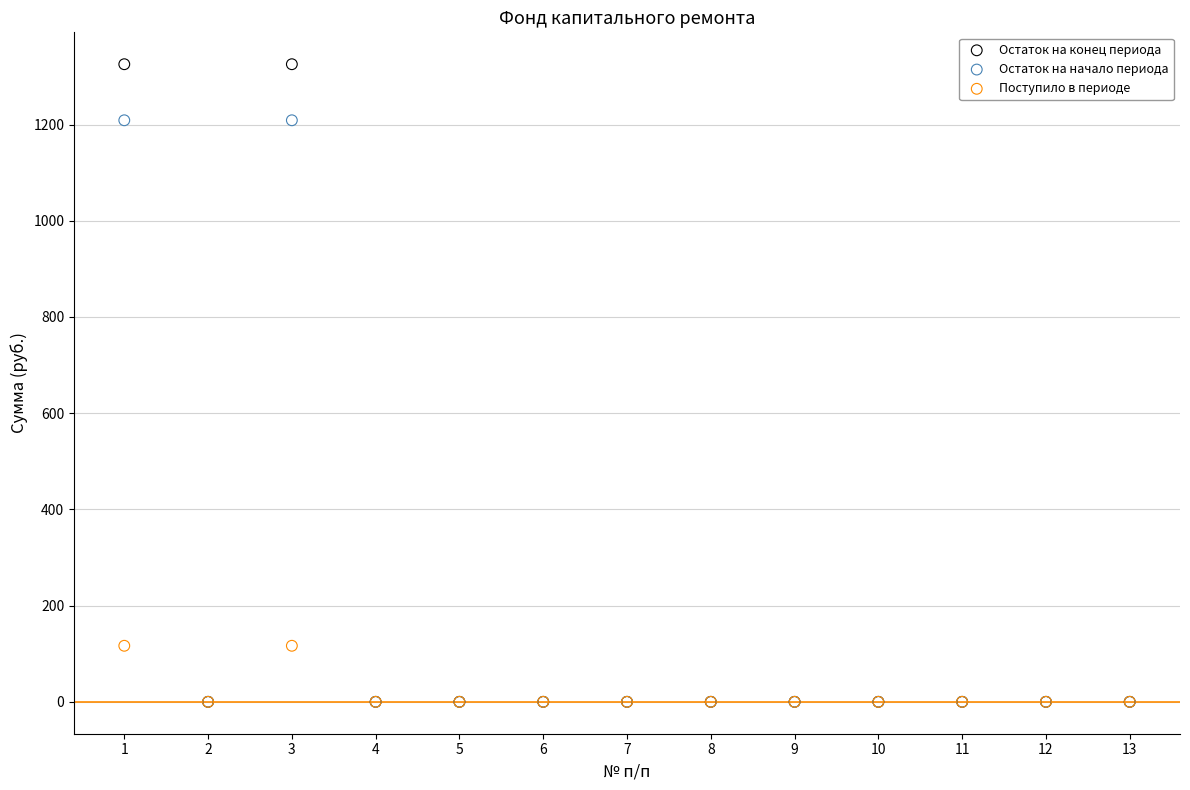

Which series has the widest spread of Y values?

Остаток на конец периода